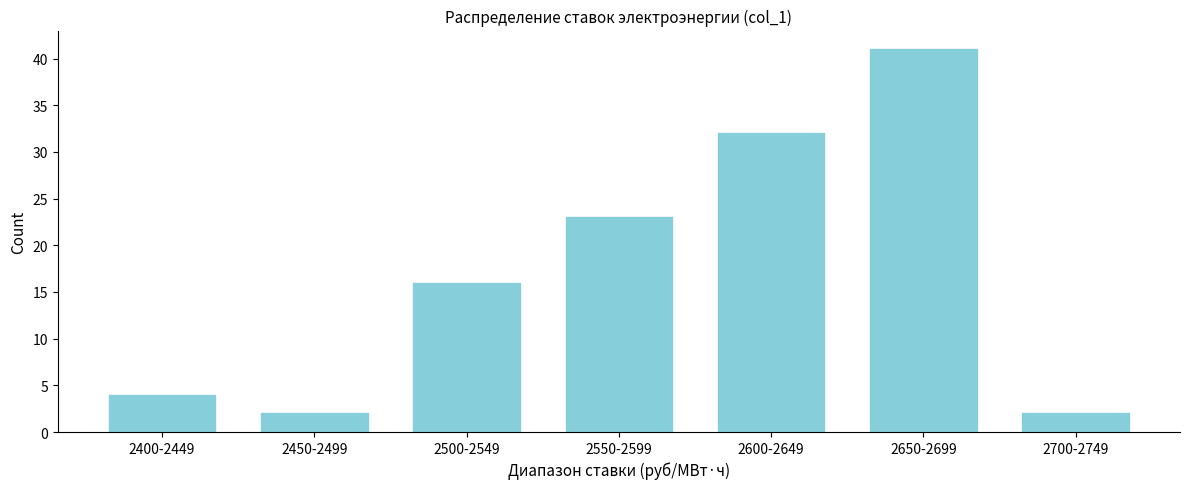

Reading left to right, list all the values displayed in this chart.

4	2	16	23	32	41	2